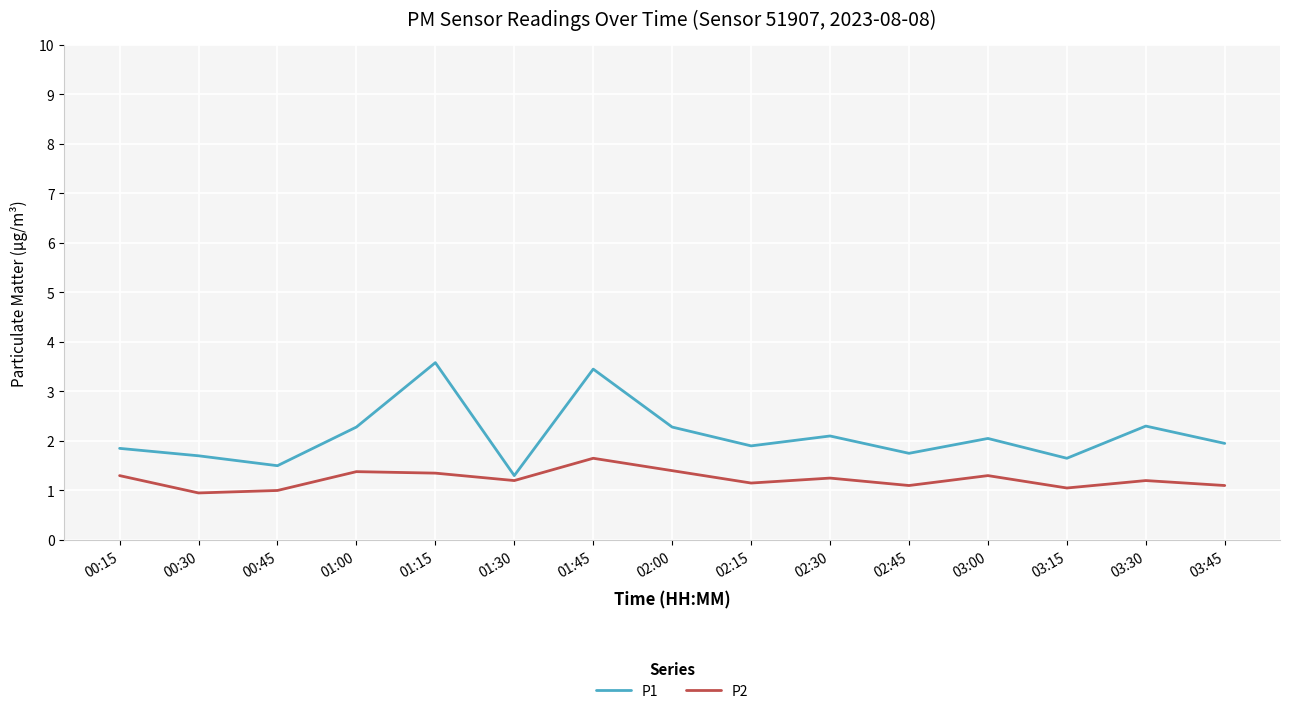

Is the value of P1 at 02:45 greater than the value of P2 at 02:15?

Yes